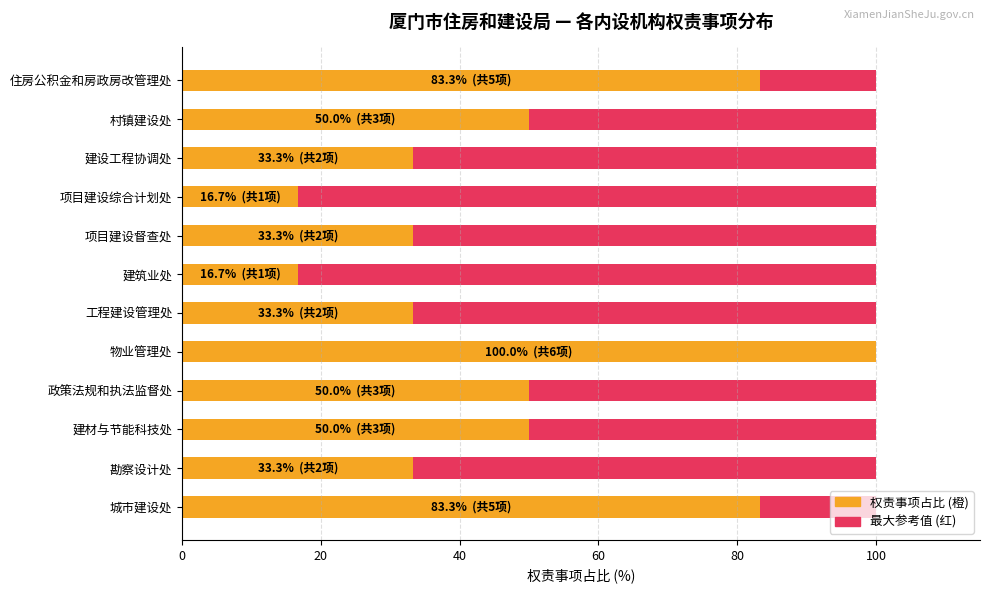

How many bars are there in total?

24